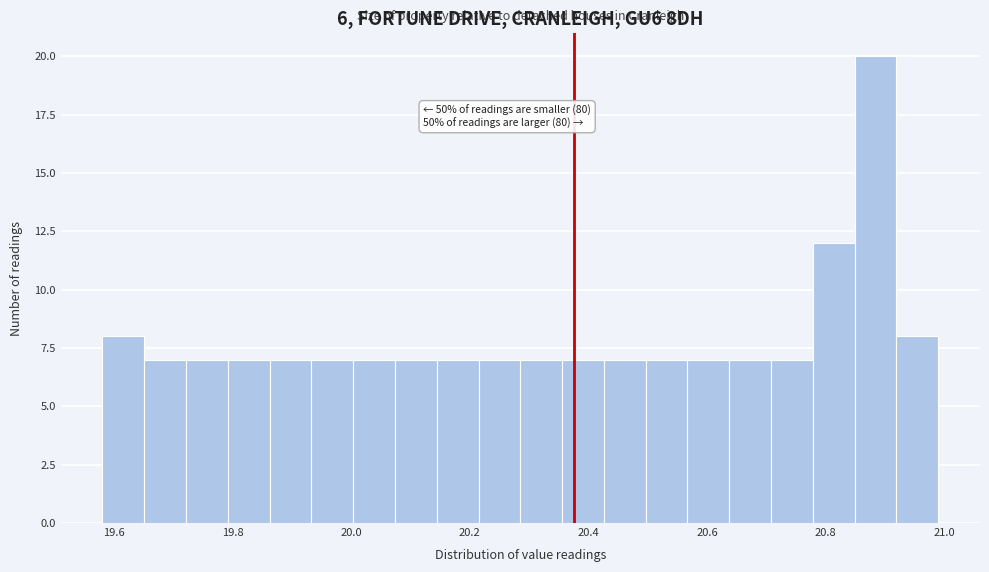

Read against the x-axis, roughly where is the centre of the tallest bar?

20.88